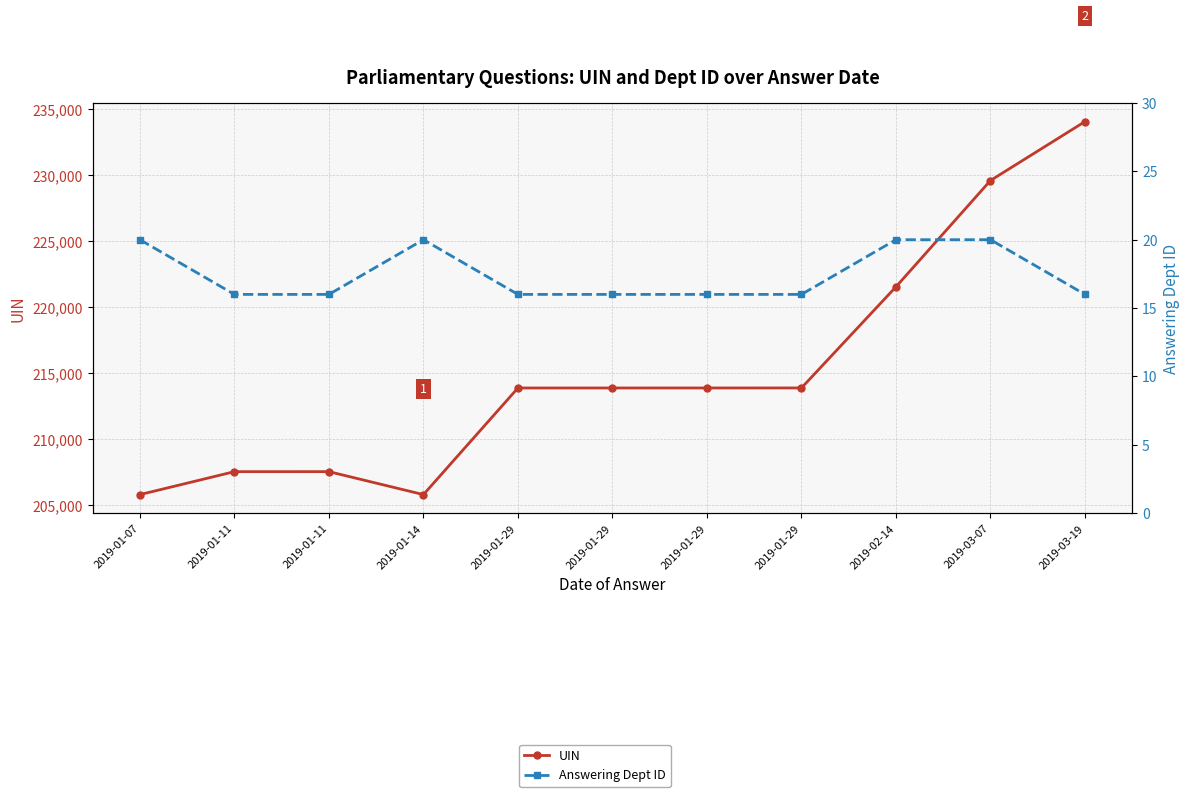

What is the label of the 5th point from the left?

2019-01-29